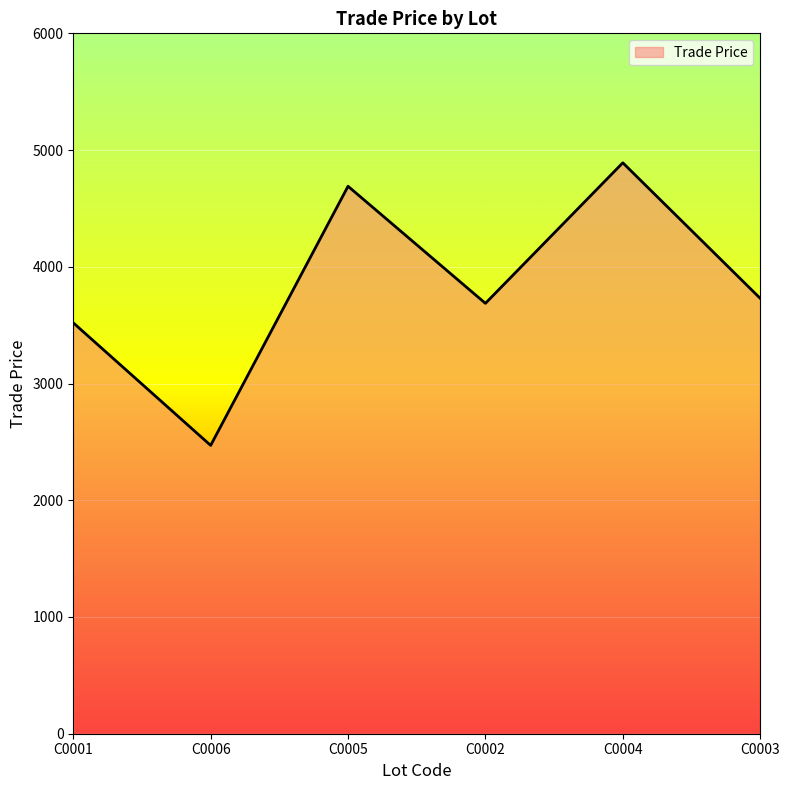

Which has a higher value, C0004 or C0001?

C0004